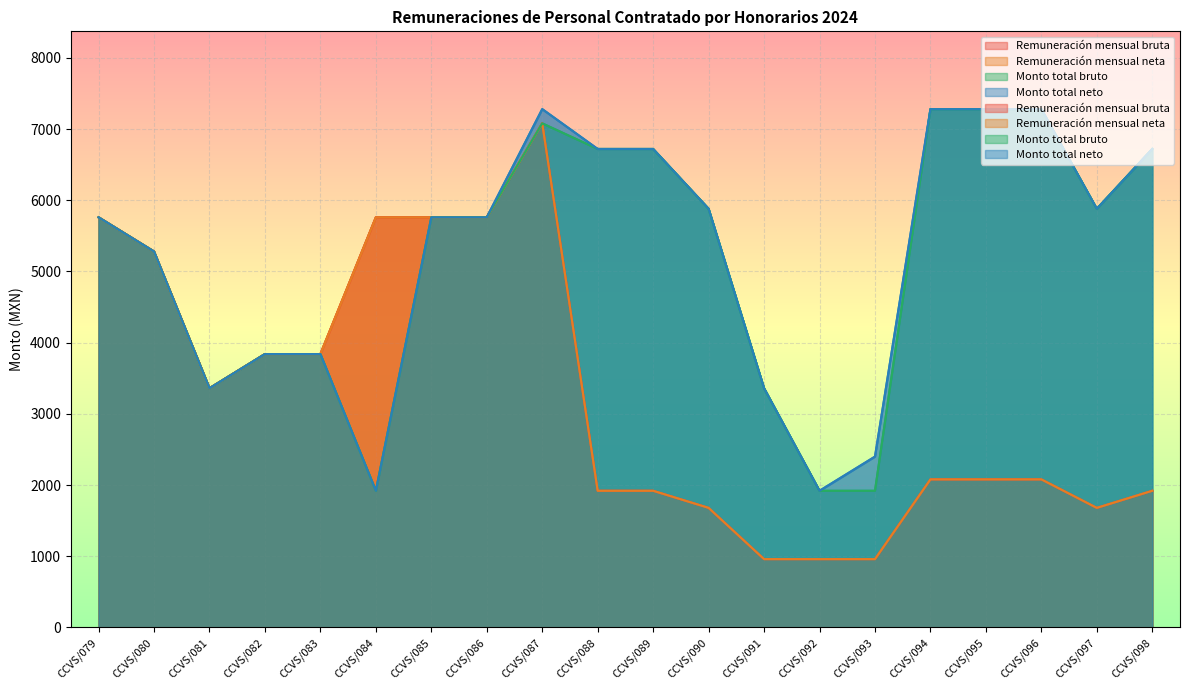

What are all the series names shown in the legend?

Remuneración mensual bruta, Remuneración mensual neta, Monto total bruto, Monto total neto